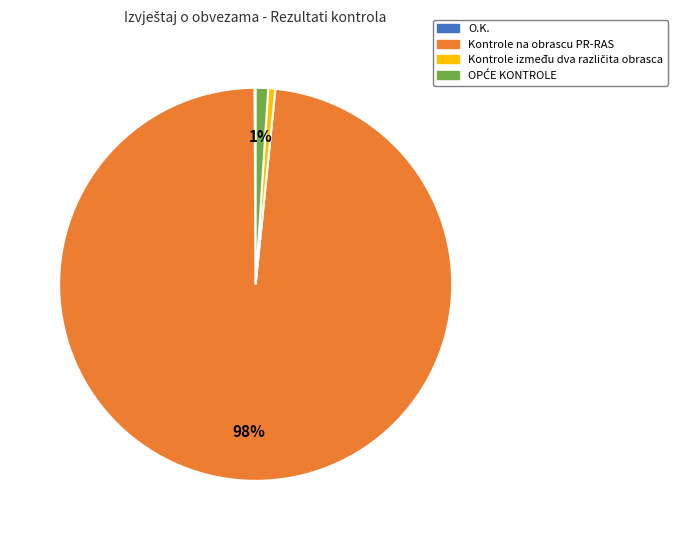

To the nearest percent, what is the average slice percentage?

25%